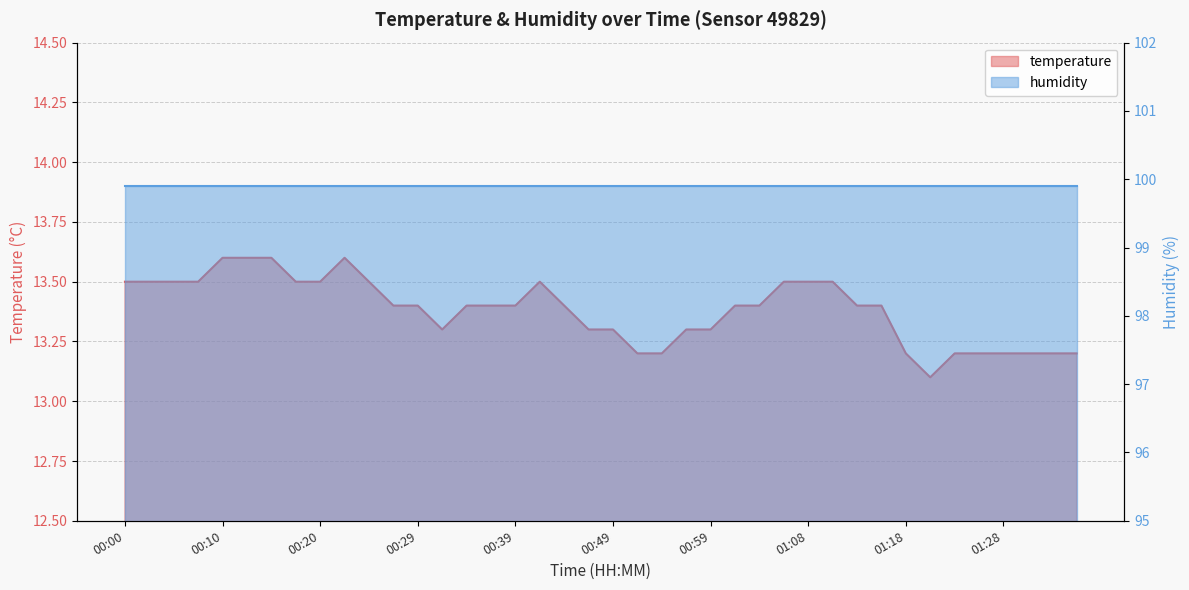

What is the label of the 1st point from the left?

00:00